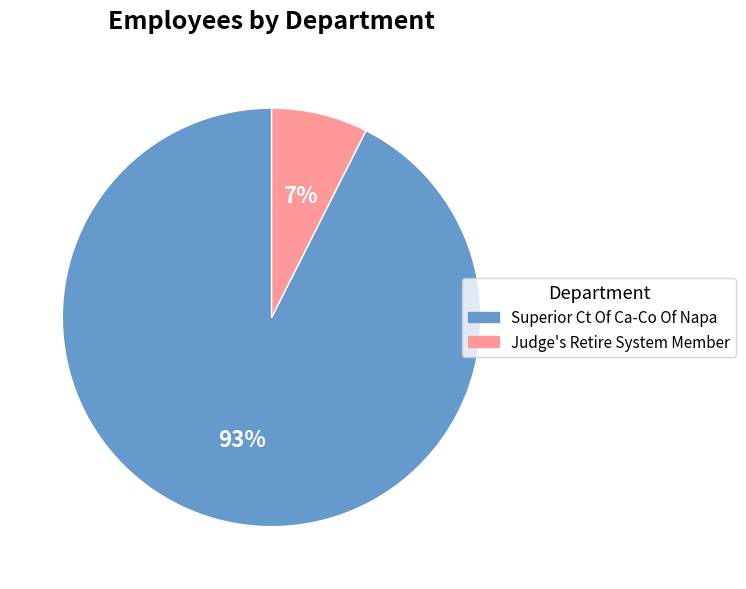

Is it true that Superior Ct Of Ca-Co Of Napa is 93% of the pie?

True